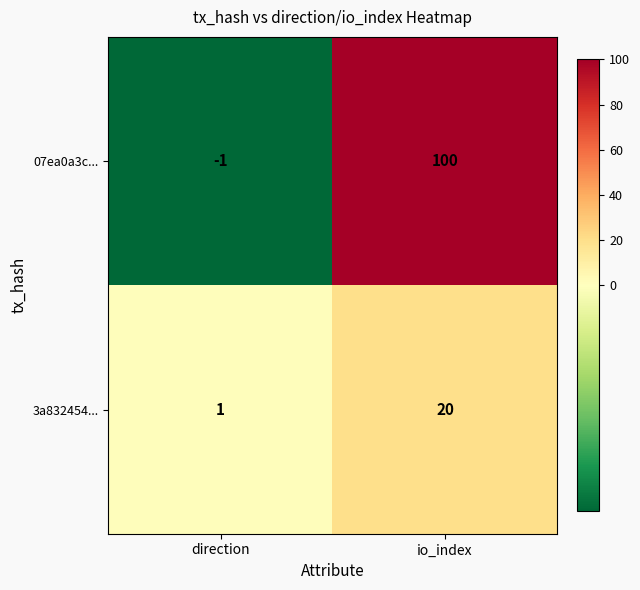

Reading left to right, list all the values displayed in this chart.

07ea0a3c...: direction=-1	io_index=100
3a832454...: direction=1	io_index=20